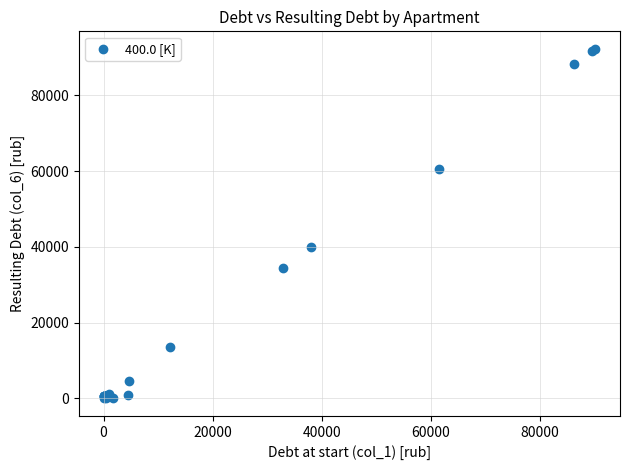

What Y value in the scatter plot is closest to 46157?

39847.1